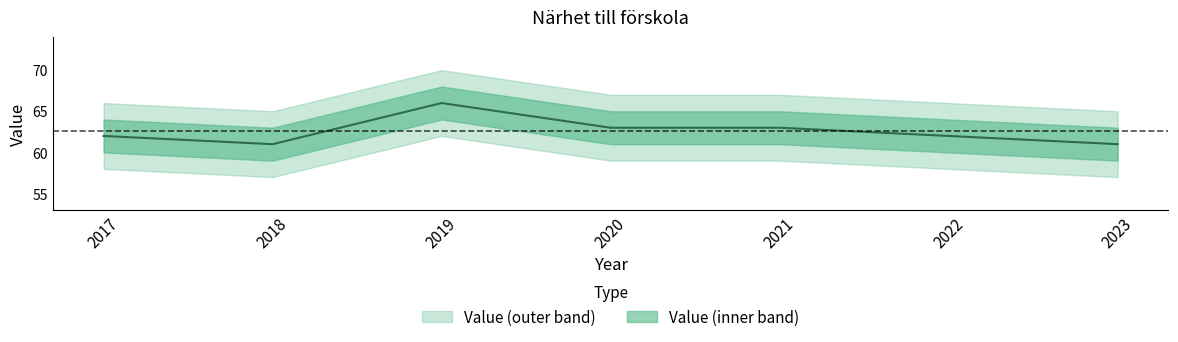

At which category does the data reach its first local valley?

2018